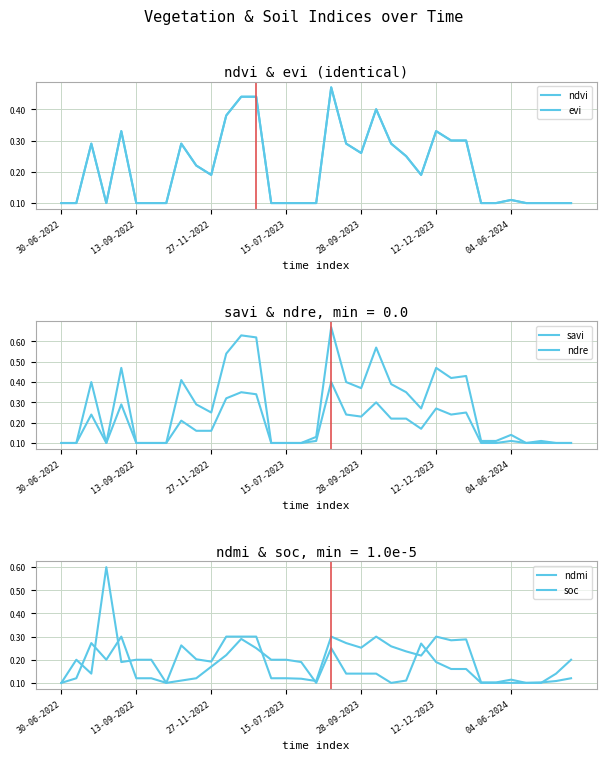

What position from the left is 29?

30